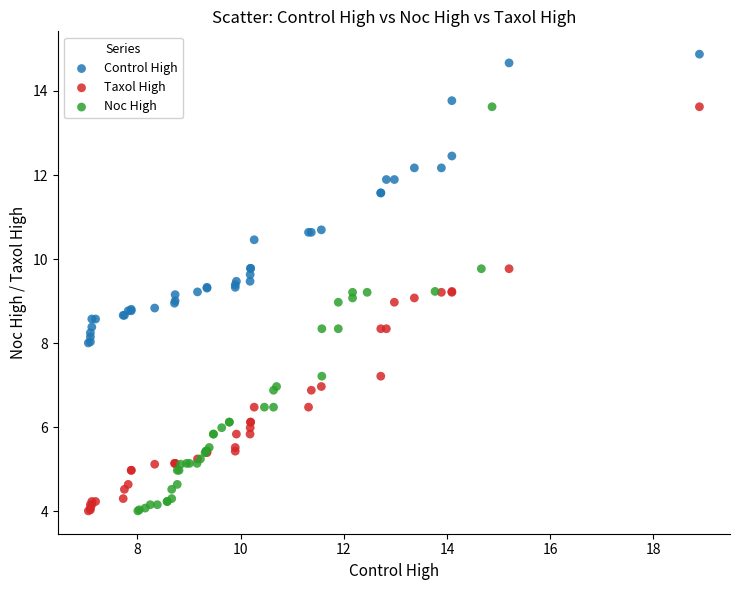

What are all the series names shown in the legend?

Control High, Taxol High, Noc High